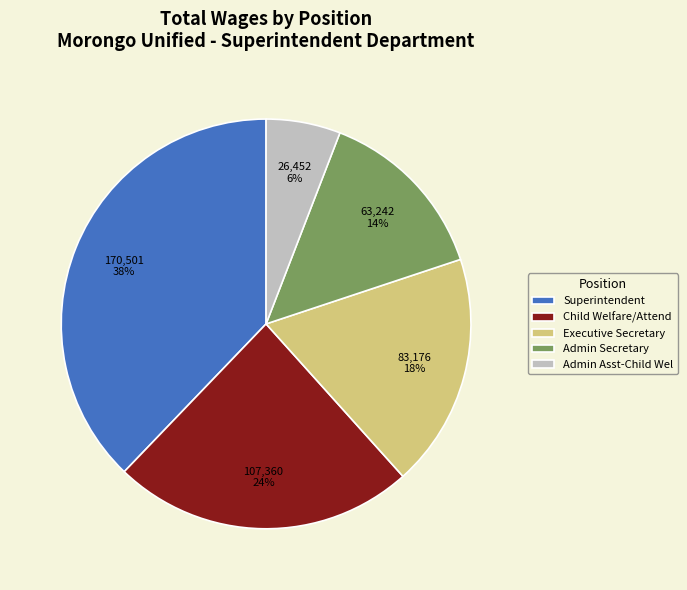

Combined, do Child Welfare/Attend and Executive Secretary account for over 50%?

No